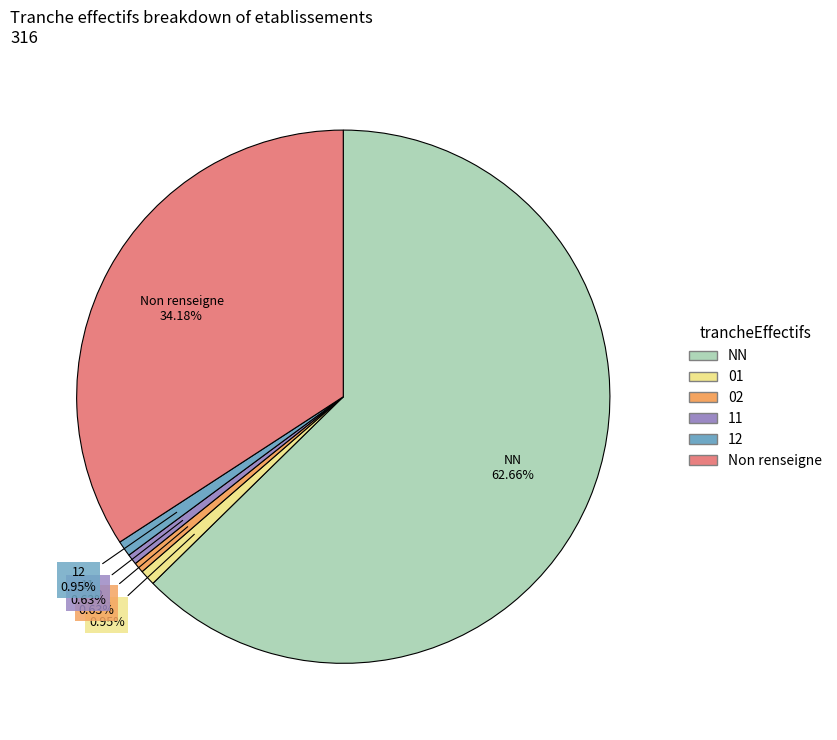

Is there a majority slice in this chart?

Yes